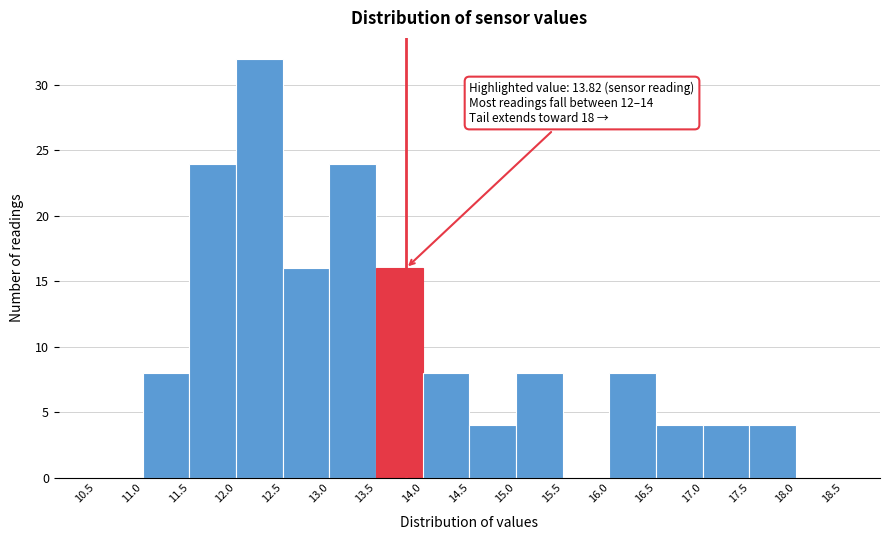

Which range on the x-axis has the tallest bar?

12.0 to 12.5